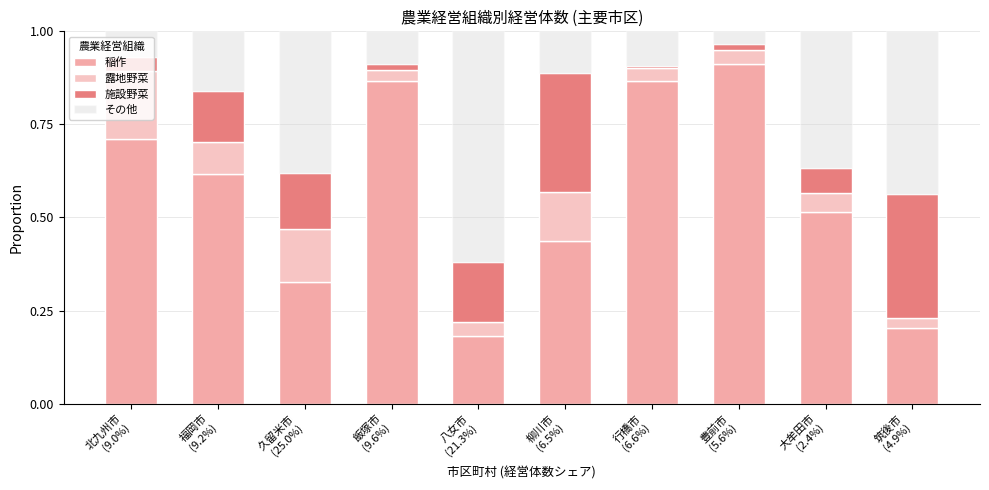

At how many categories does at least one series exceed 0?

10